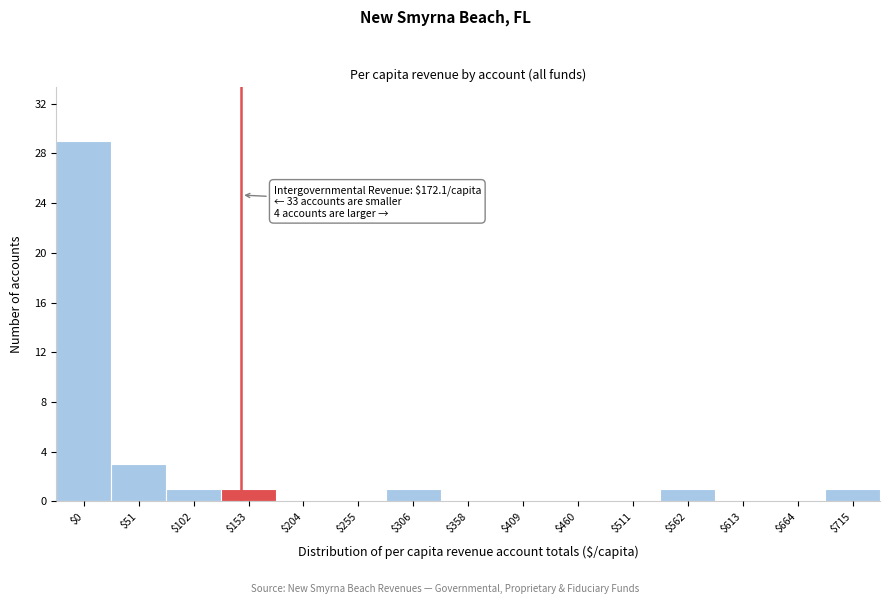

What is the sum of all values?

37